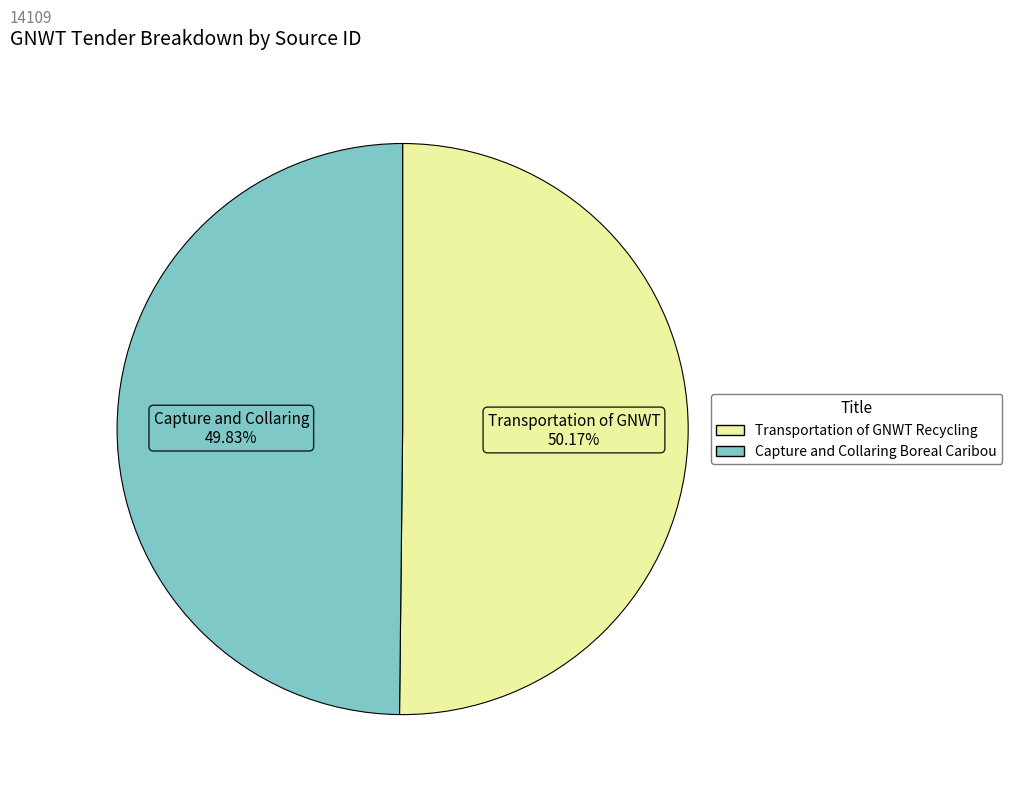

What is the ratio of the value at Capture and Collaring Boreal Caribou to the value at Transportation of GNWT Recycling?

1.0